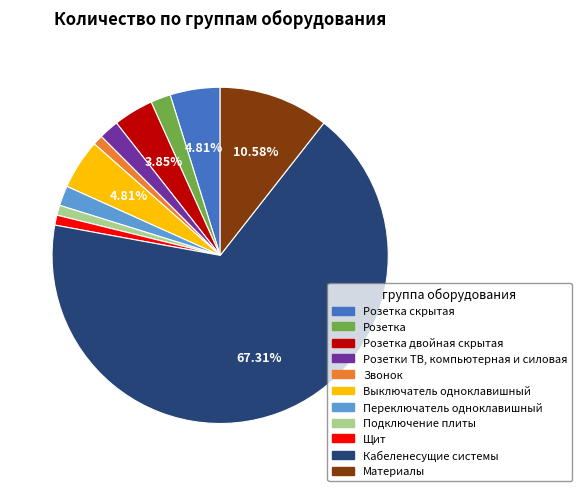

Is there any slice that represents more than half of the pie?

Yes